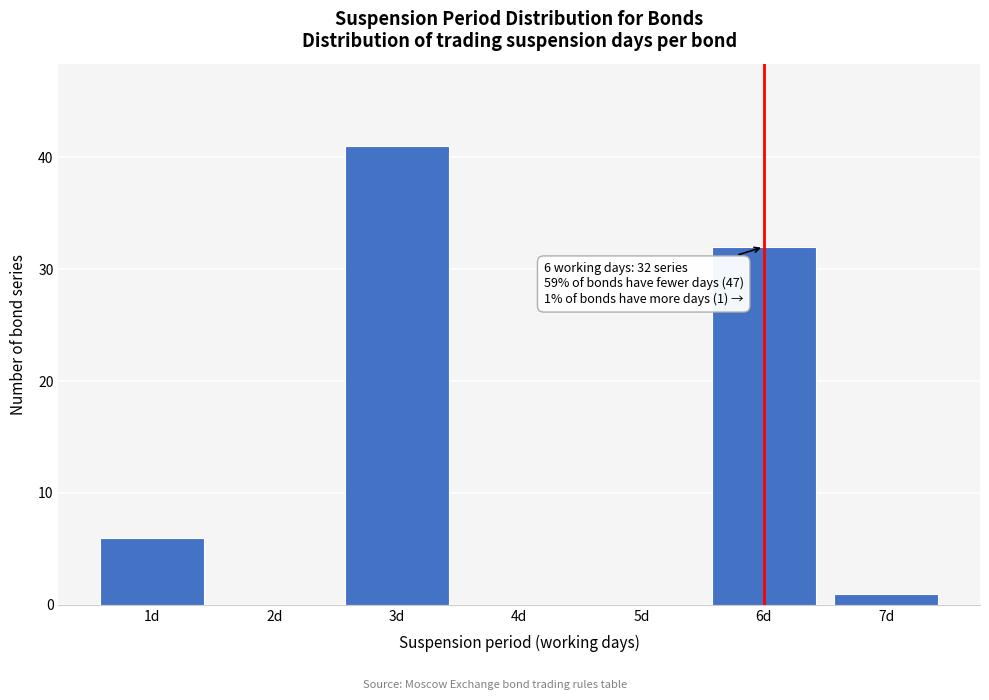

Reading right to left, transcribe all the data shown in this chart.

7d=1	6d=32	5d=0	4d=0	3d=41	2d=0	1d=6